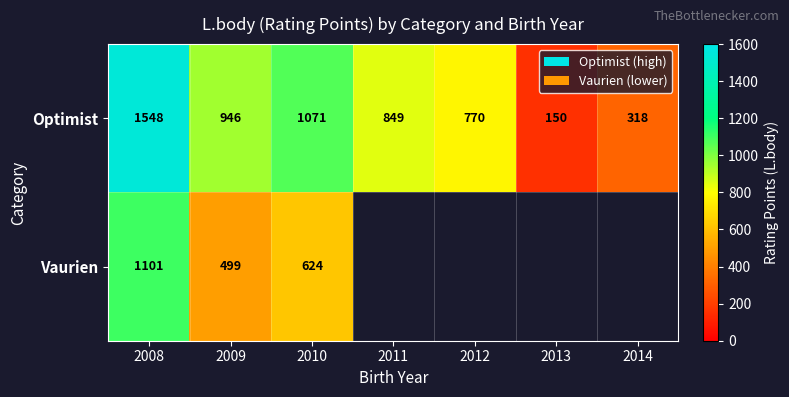

At which category is the sum across all series the highest?

2008